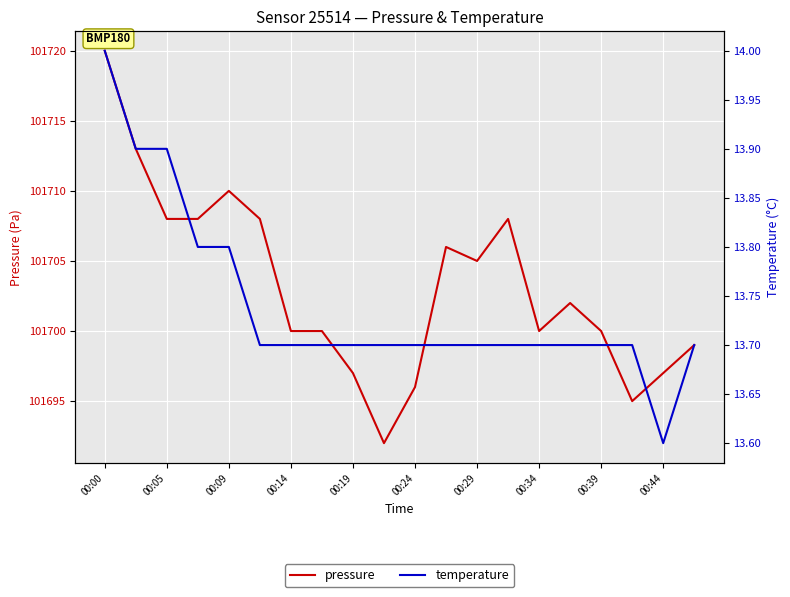

What is the minimum value for pressure?

101692